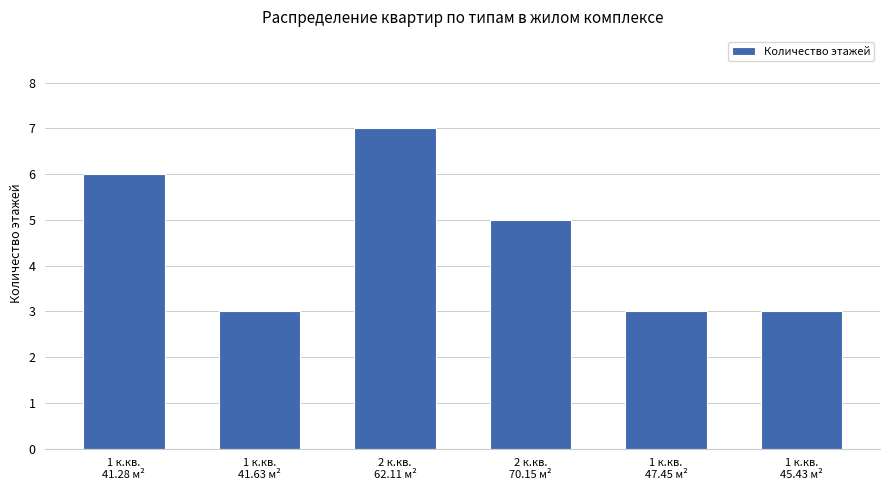

Where is the data nearest to the value 5?

2 к.кв.
70.15 м²